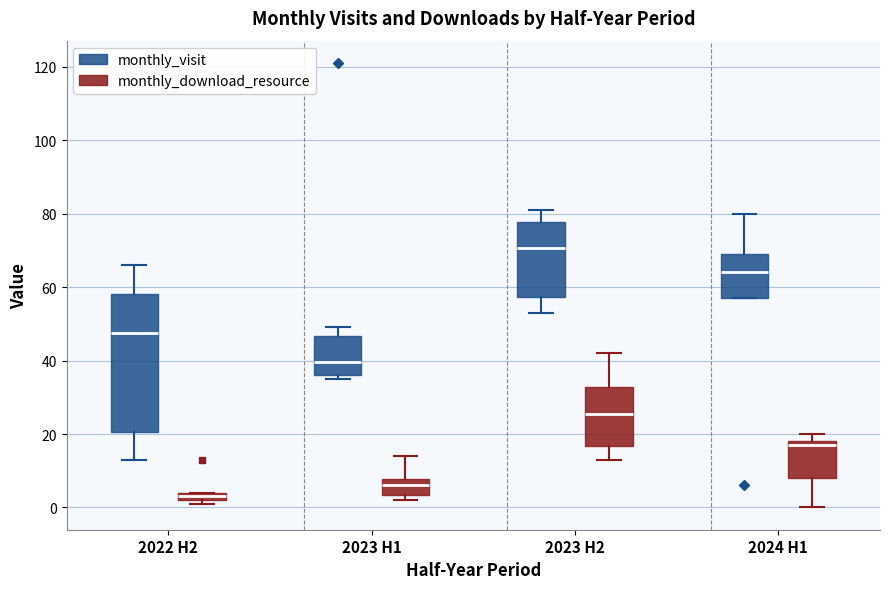

Which box has the highest median line?

2023 H2 (monthly_visit)